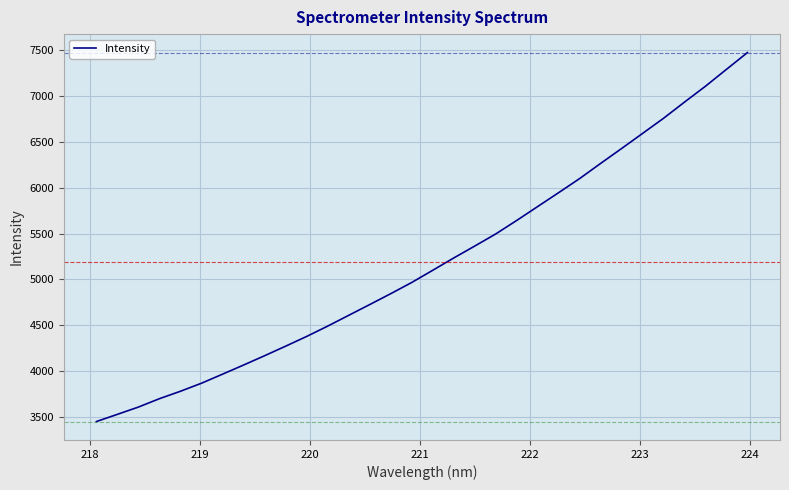

What is the greatest value displayed?

7472.4